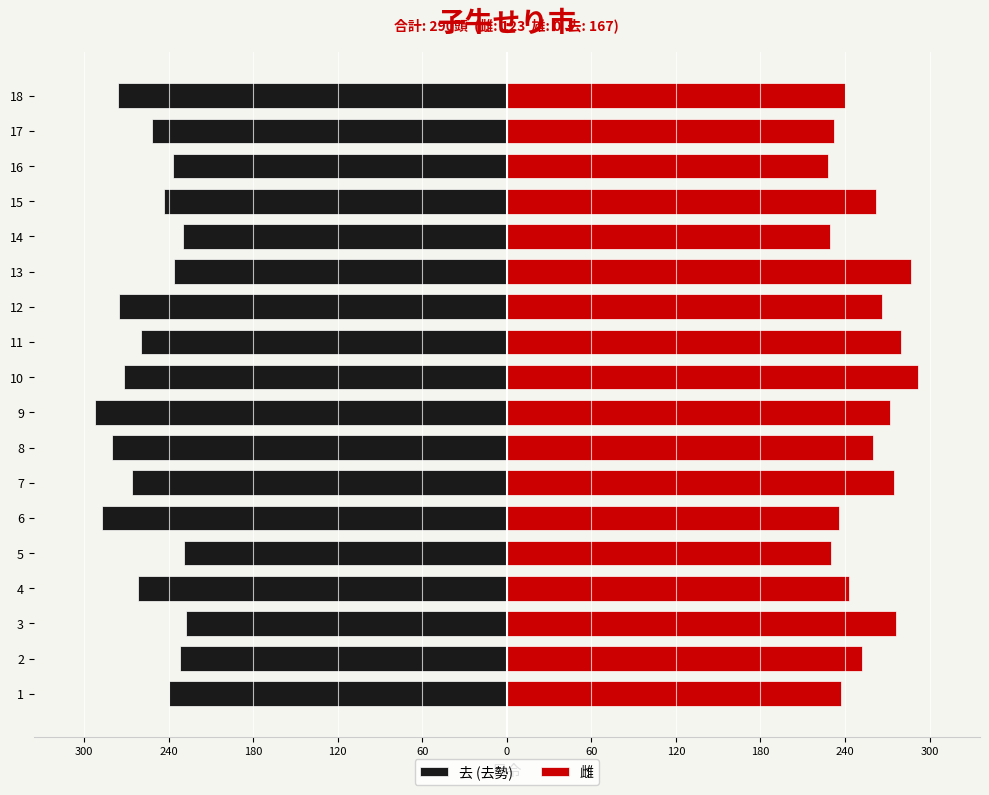

List the series in order of their peak value, lowest first.

去 (去勢), 雌